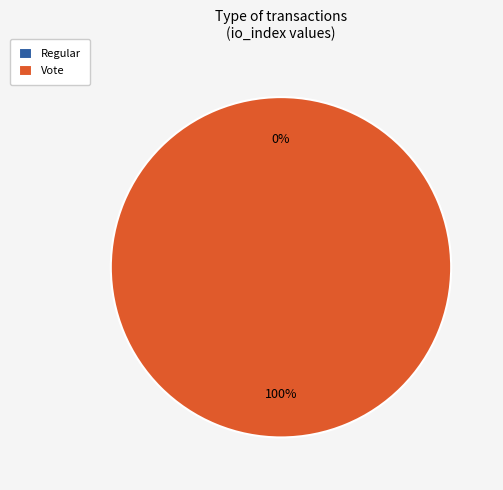

Is there any slice that represents more than half of the pie?

Yes